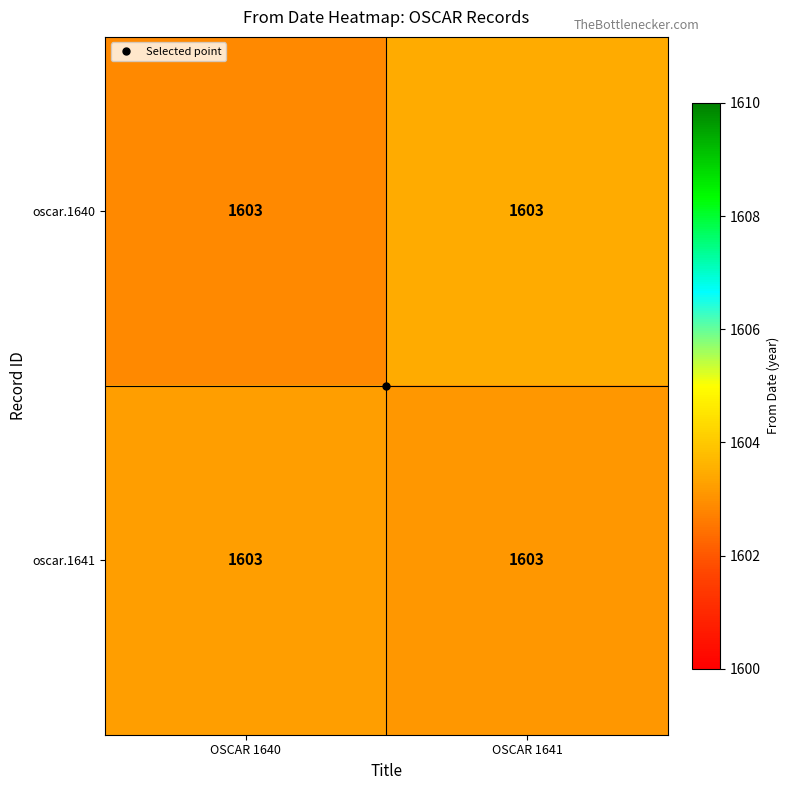

Where is oscar.1640 nearest to the value 1603?

OSCAR 1640